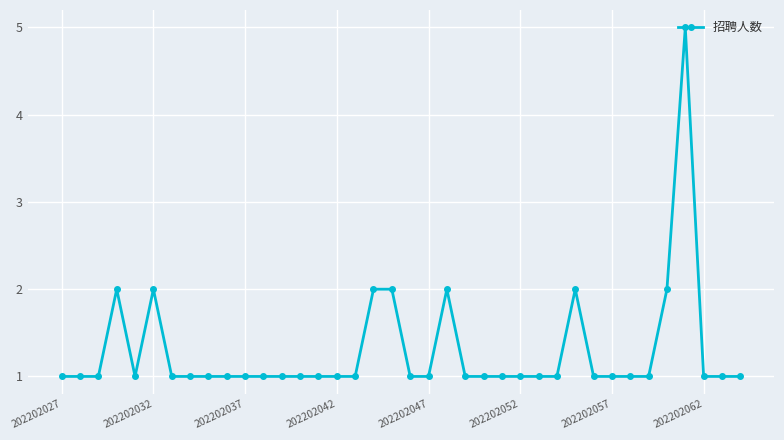

What is the maximum value shown in the chart?

5